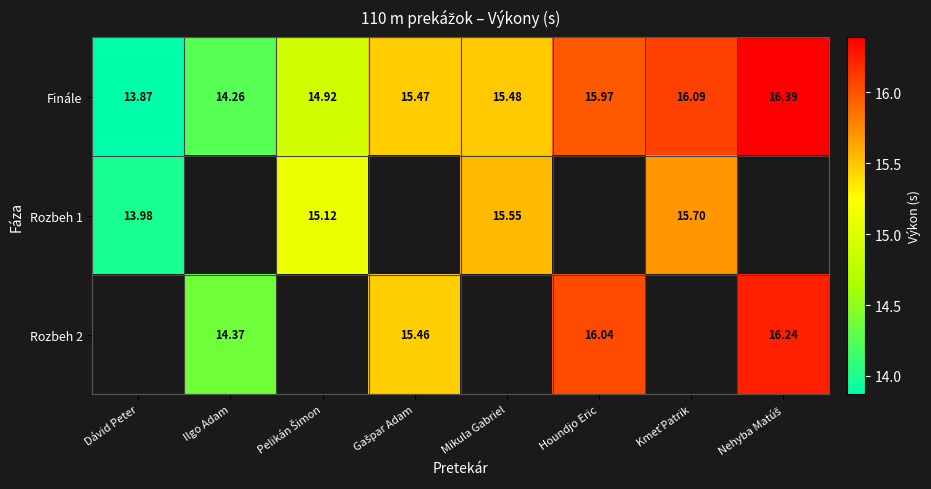

Which category has the lowest value in the Finále series?

Dávid Peter